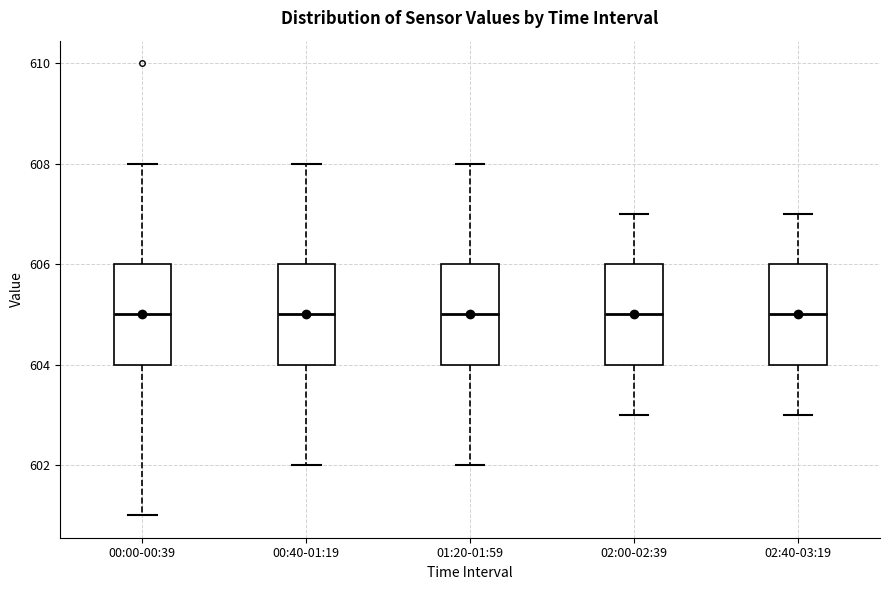

Reading left to right, read every box against the y-axis: the position of its median line, the range the box covers, and the ends of its whiskers. The values are not printed on the chart, so give them approximately, as read against the axis.

00:00-00:39: median 605, box 604 to 606, whiskers 601 to 608
00:40-01:19: median 605, box 604 to 606, whiskers 602 to 608
01:20-01:59: median 605, box 604 to 606, whiskers 602 to 608
02:00-02:39: median 605, box 604 to 606, whiskers 603 to 607
02:40-03:19: median 605, box 604 to 606, whiskers 603 to 607